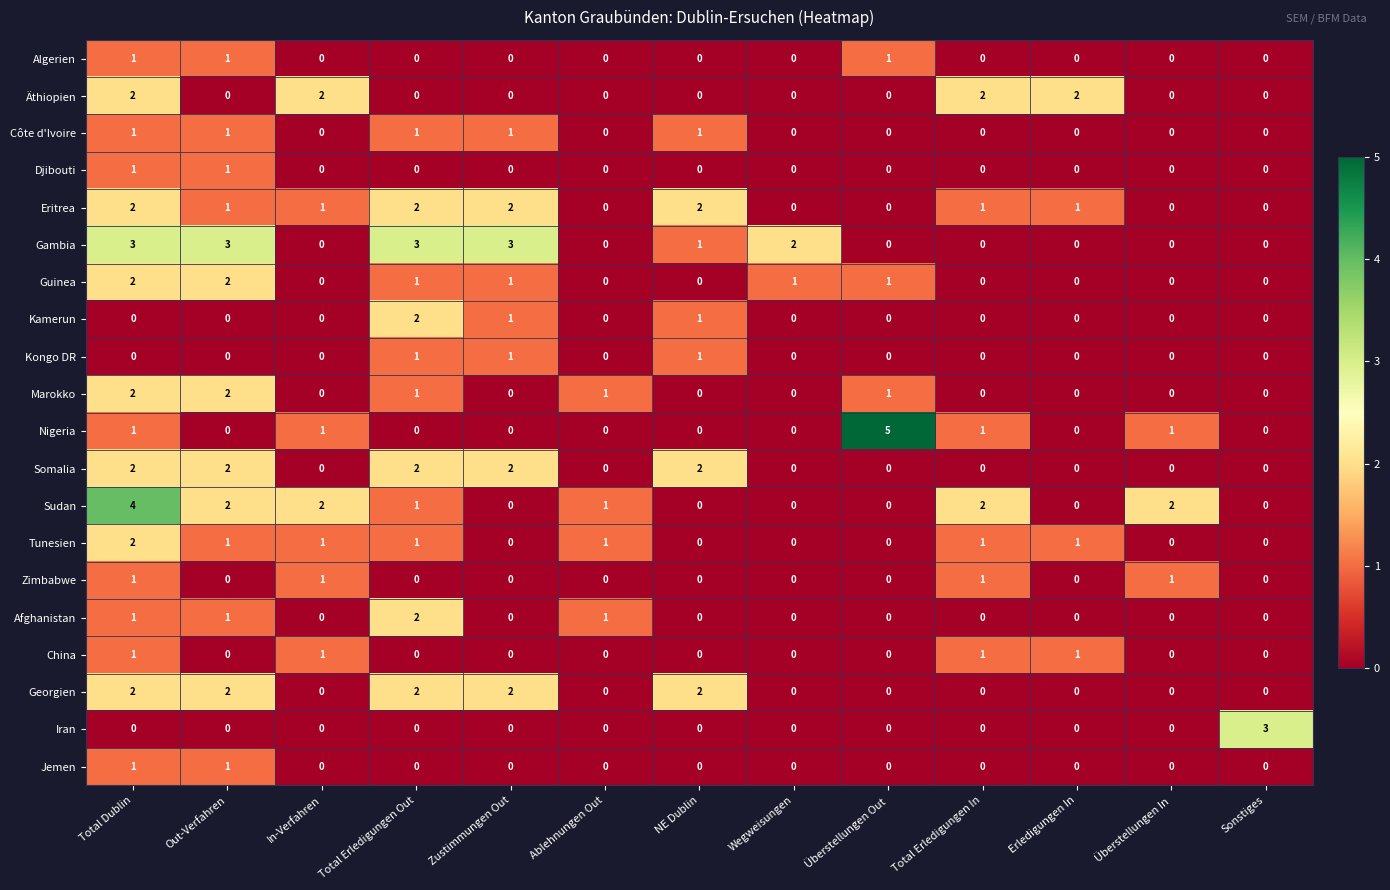

What is the greatest value displayed?

5